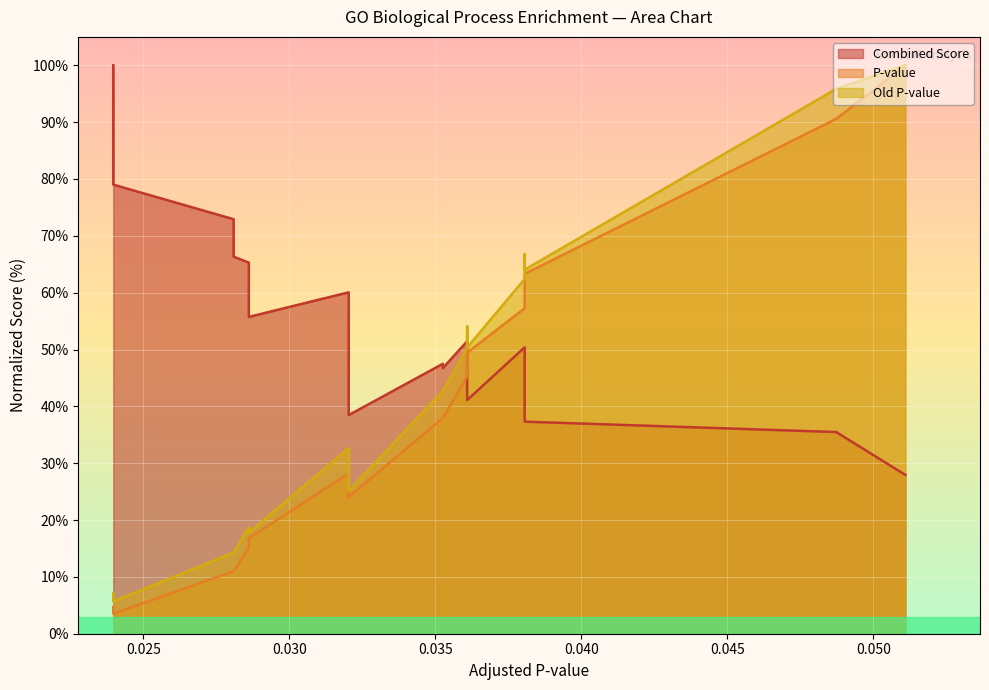

List the series in order of their peak value, lowest first.

Combined Score, P-value, Old P-value